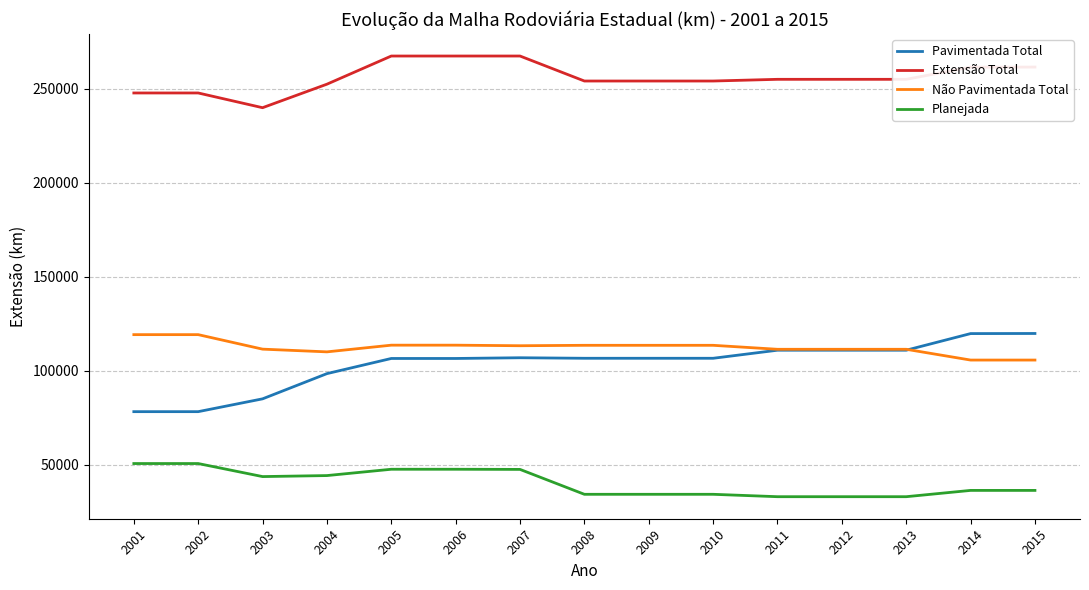

What is the smallest value displayed?

32864.5